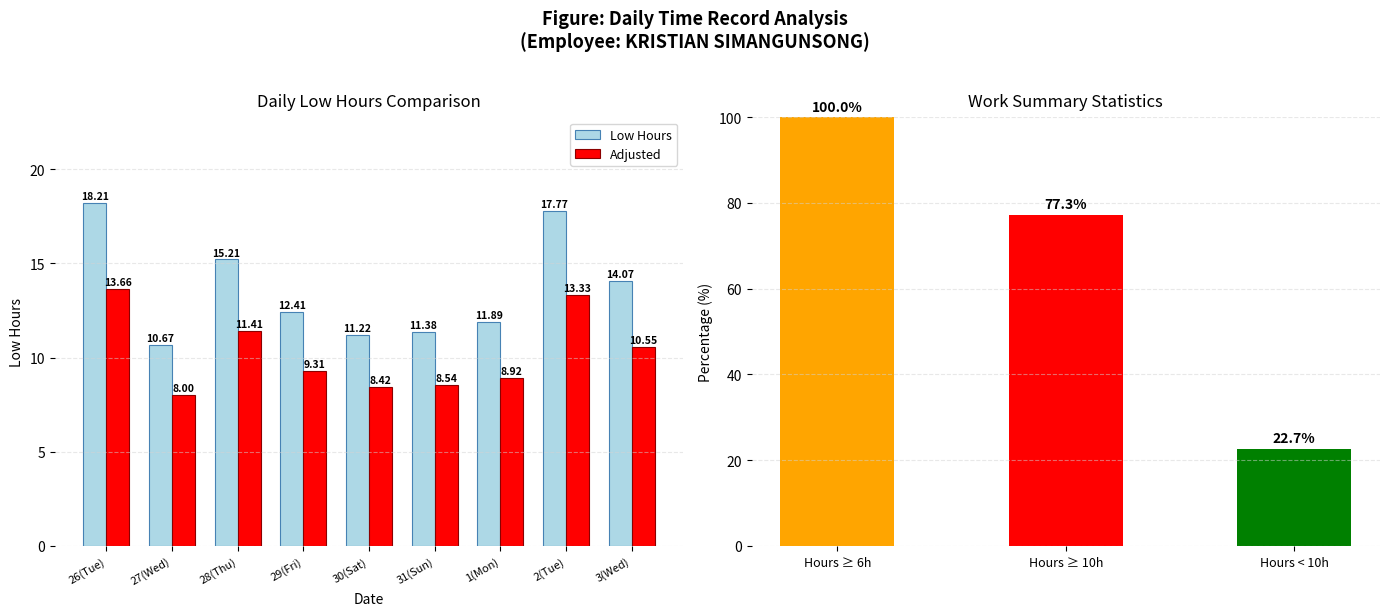

Which category has the highest value across all series?

26(Tue)